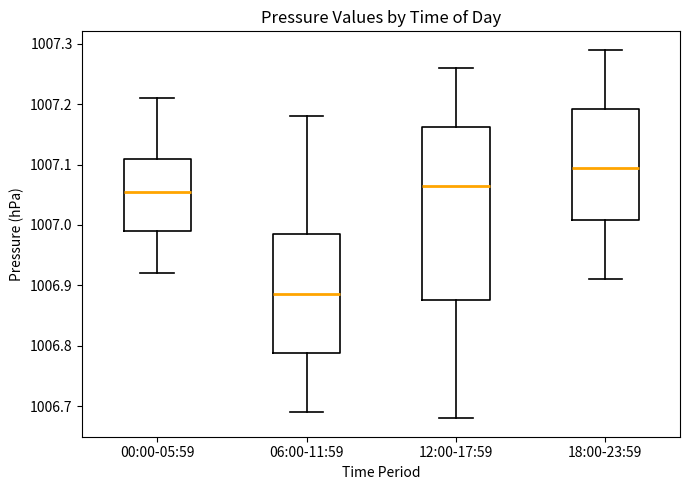

Reading left to right, transcribe this box plot: for each box, give where its median line is, the range the box spans, and where its two whiskers end, as read against the y-axis. The values are not printed on the chart, so give them approximately, as read against the axis.

00:00-05:59: median 1007.06, box 1006.99 to 1007.11, whiskers 1006.92 to 1007.21
06:00-11:59: median 1006.89, box 1006.79 to 1006.99, whiskers 1006.69 to 1007.18
12:00-17:59: median 1007.07, box 1006.88 to 1007.16, whiskers 1006.68 to 1007.26
18:00-23:59: median 1007.10, box 1007.01 to 1007.19, whiskers 1006.91 to 1007.29